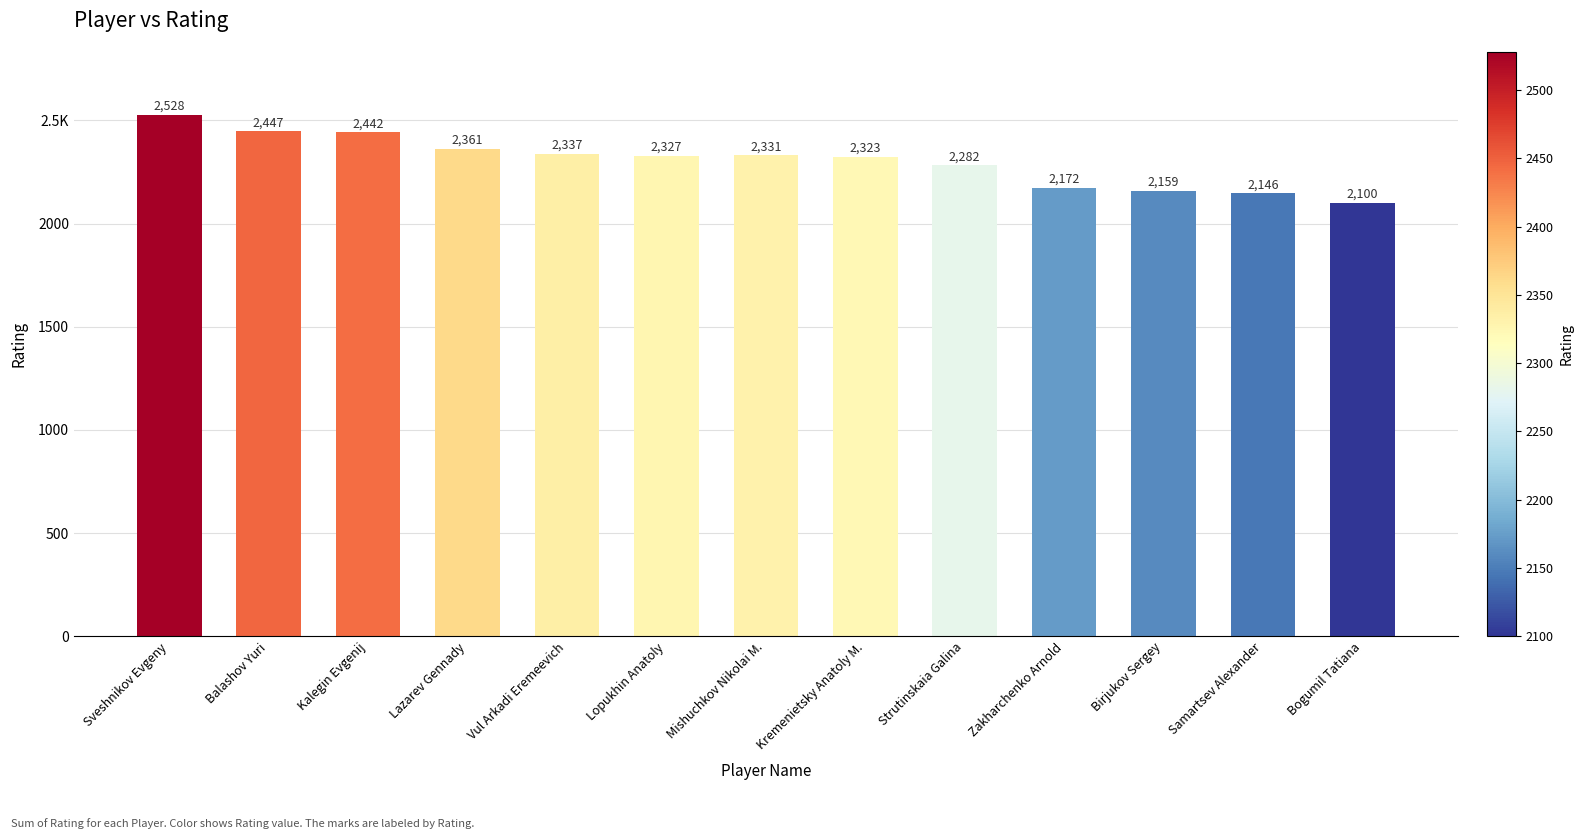

What position from the right is Bogumil Tatiana?

1